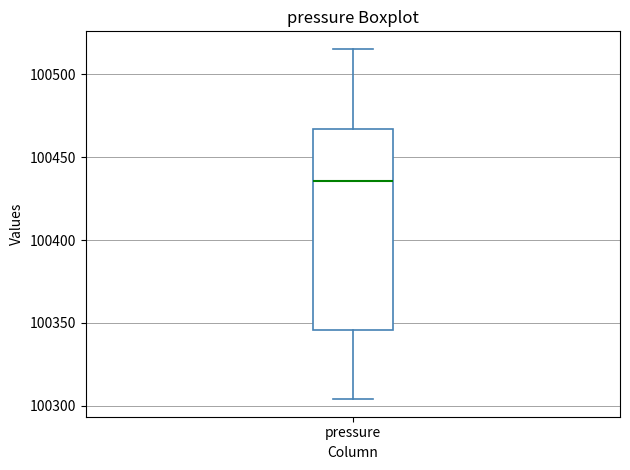

Where is the upper edge of the box for pressure on the y-axis? The values are not printed on the chart, so give them approximately, as read against the axis.

100465